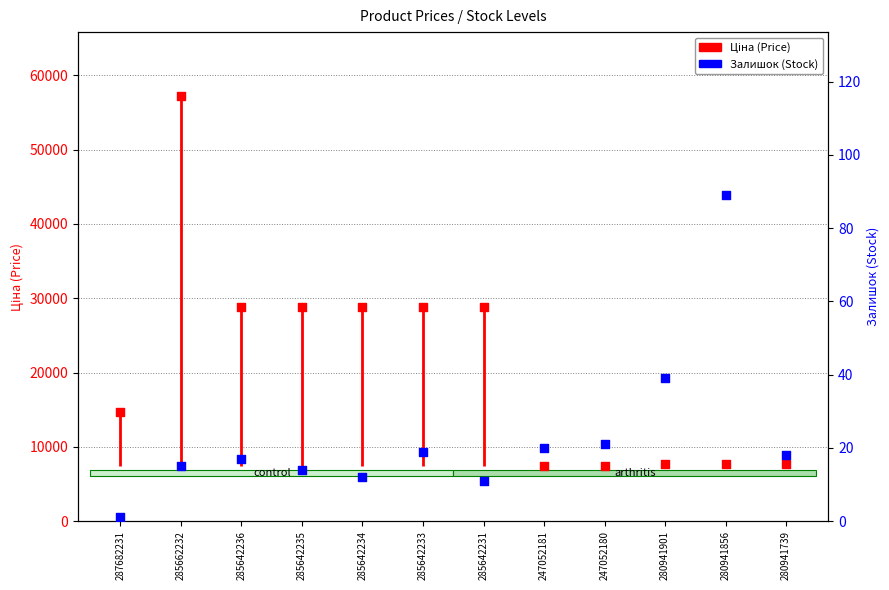

What are all the series names shown in the legend?

Ціна, Залишок